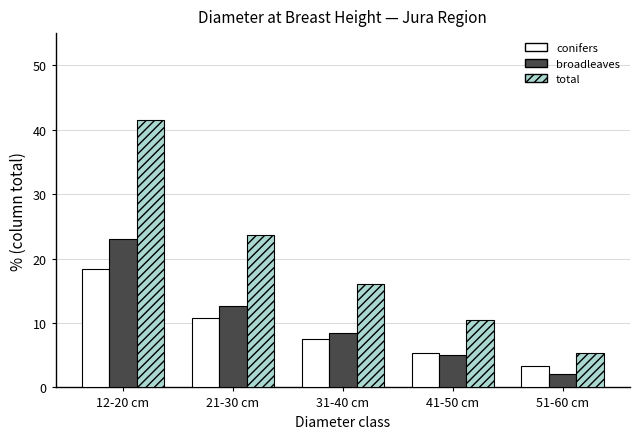

Which category has the lowest value across all series?

51-60 cm